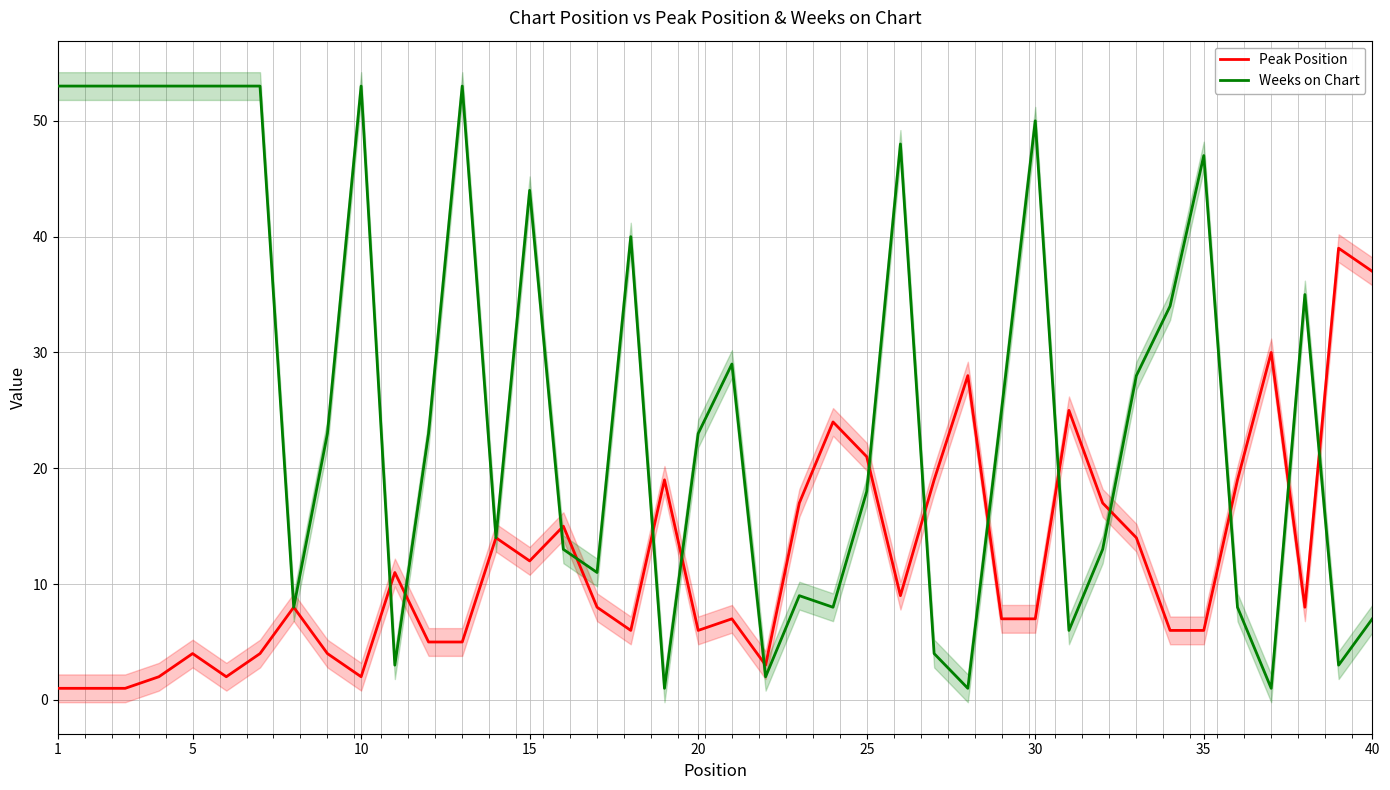

How many interior local valleys does the Peak Position series have?

8